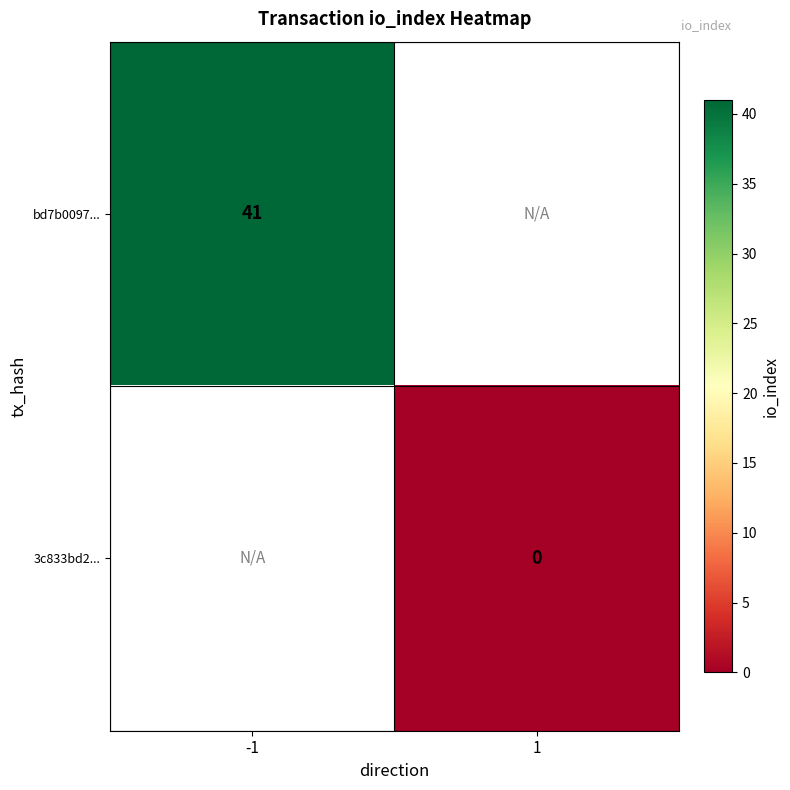

True or false: bd7b0097... has a value of 41 at -1.

True